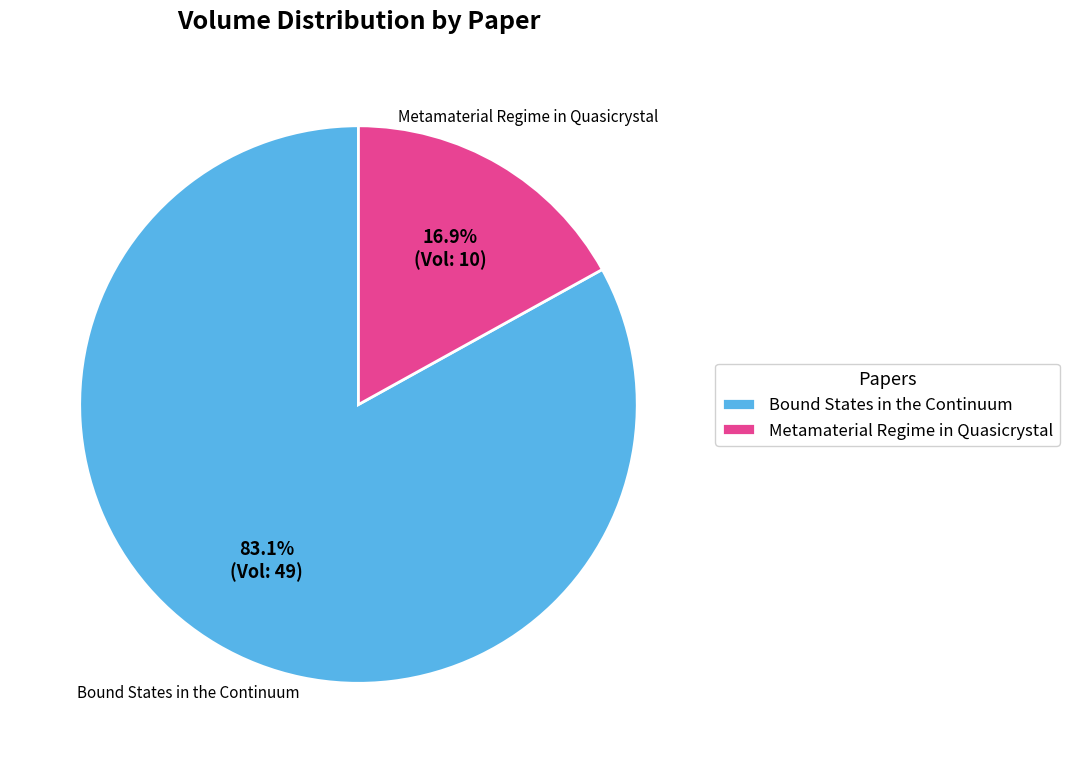

Rank the categories by value from lowest to highest.

Metamaterial Regime in Quasicrystal, Bound States in the Continuum